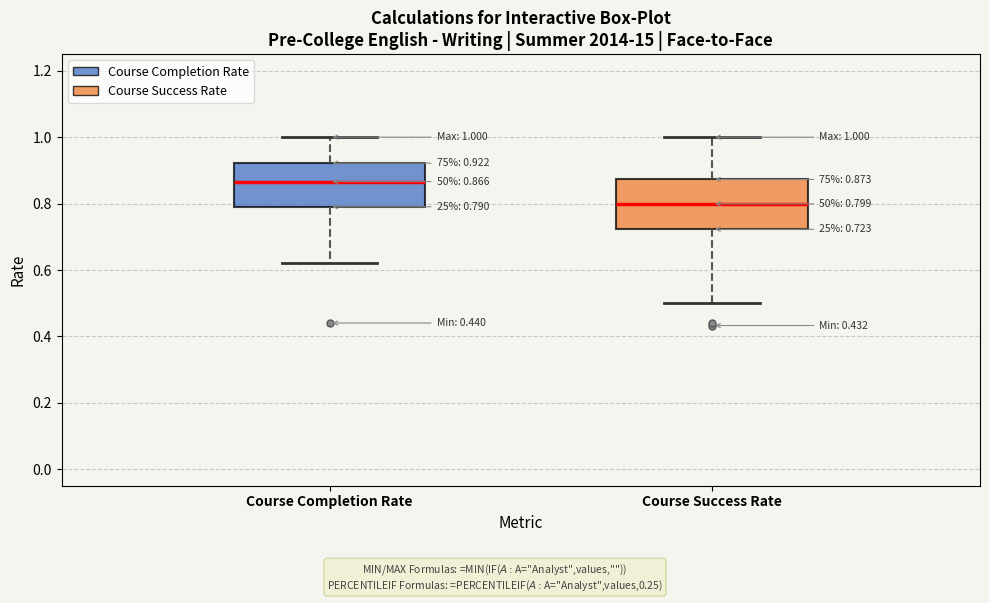

Which box has the lowest median line?

Course Success Rate